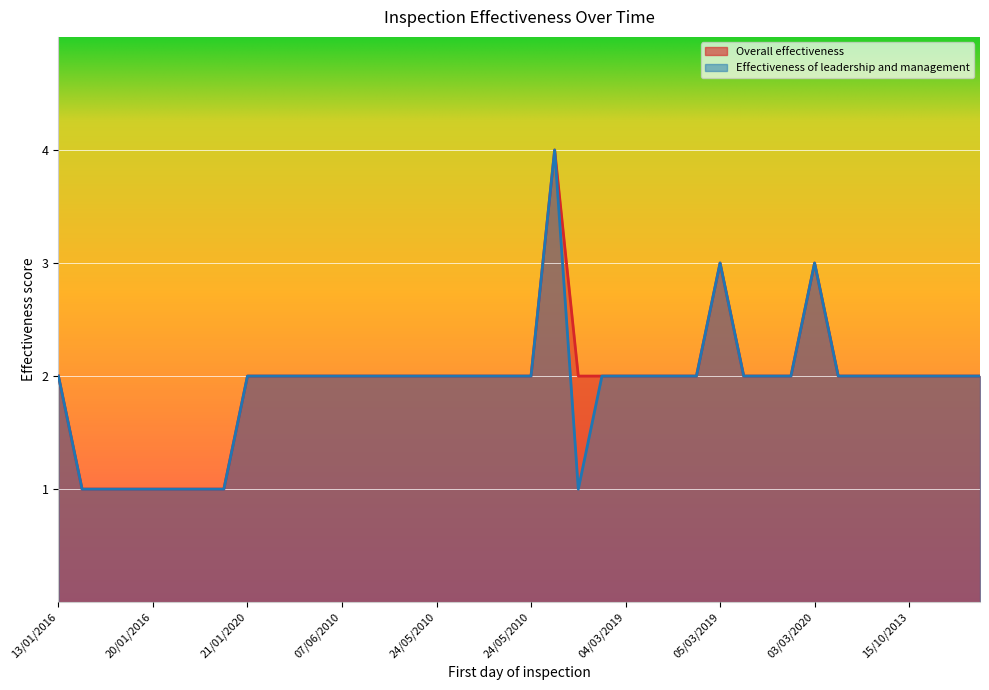

True or false: Overall effectiveness has more than 1 points higher than both neighbors.

True